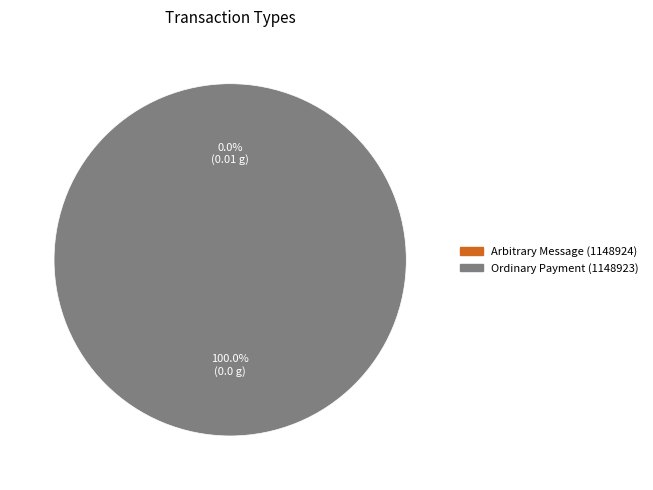

To the nearest percent, what percentage of the pie is Ordinary Payment (1148923)?

100%